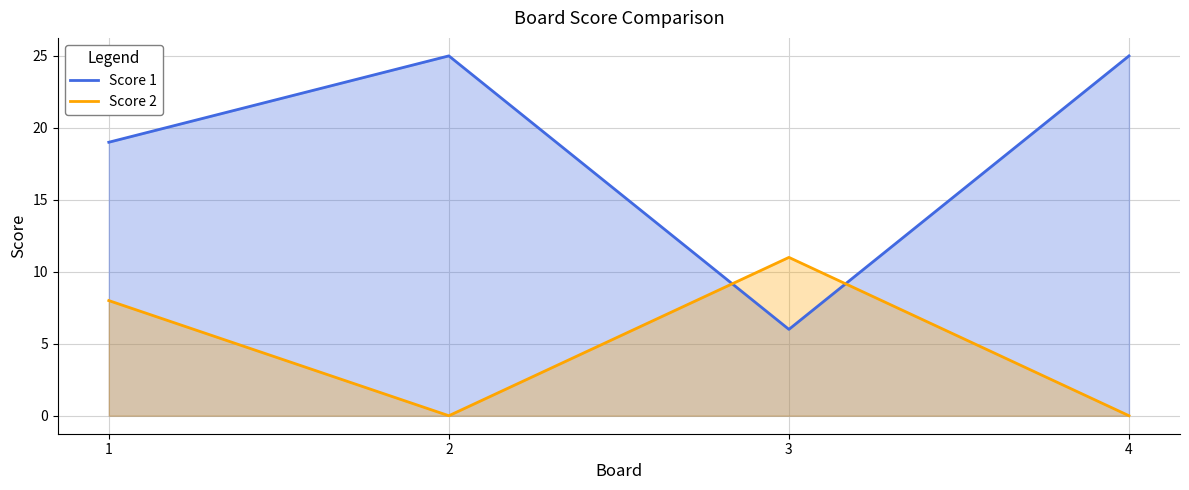

List the series in order of their overall mean, highest first.

Score 1, Score 2